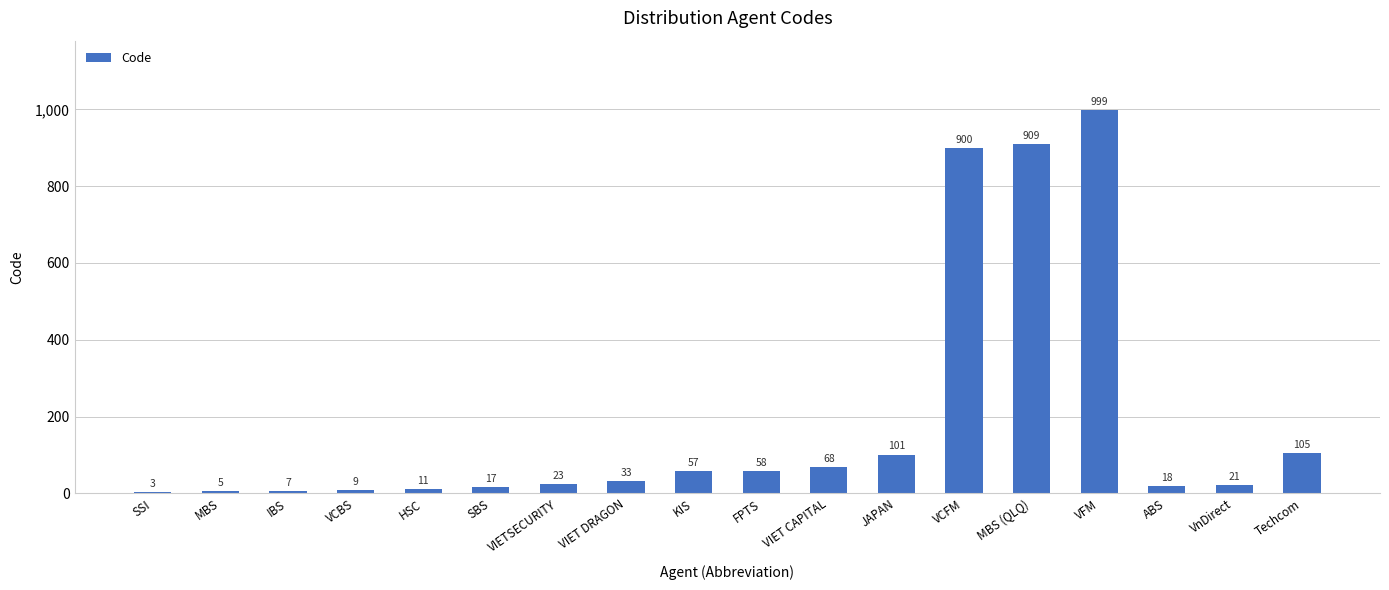

Is it true that the value at JAPAN is 34?

False